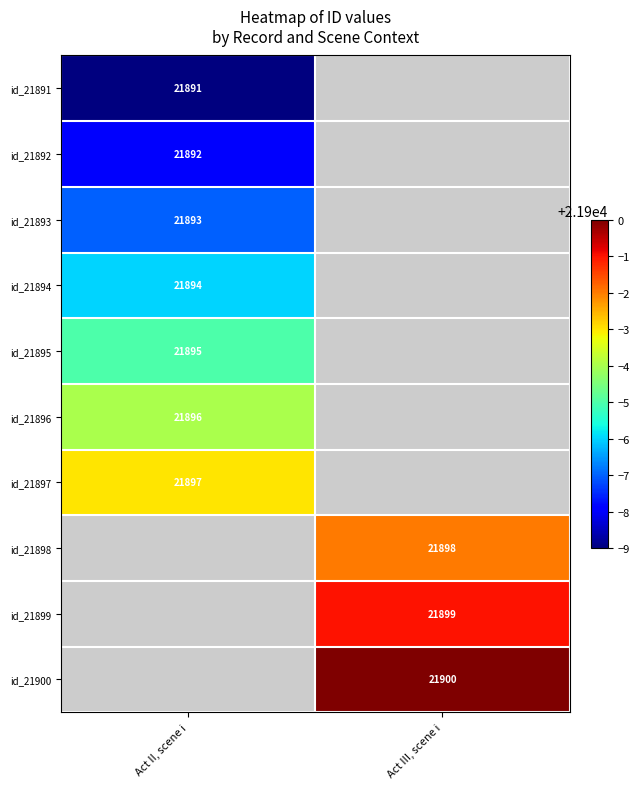

The value of id_21895 at Act II, scene i is 21895. True or false?

True